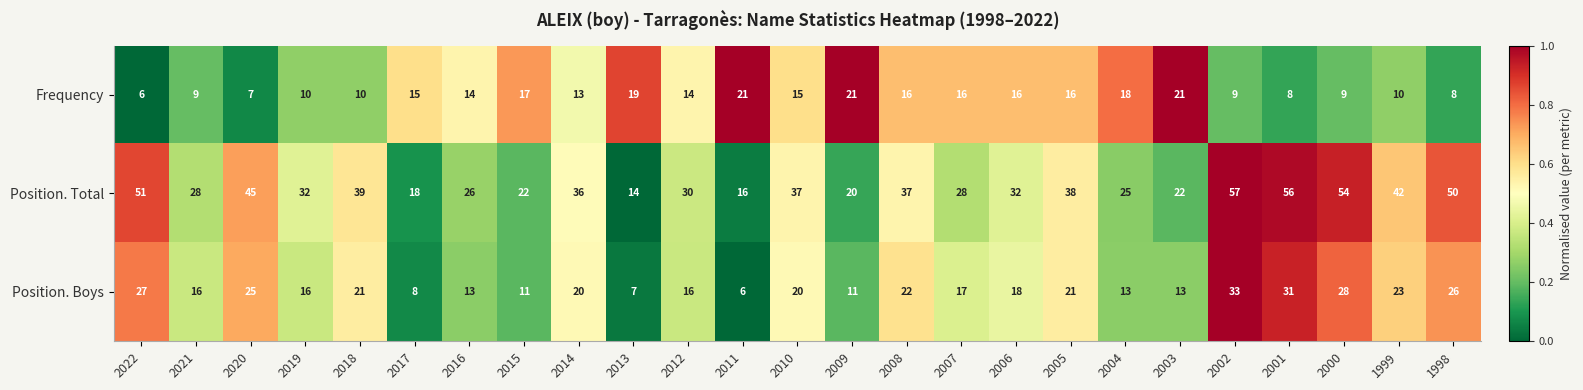

What is the difference between the highest and lowest values at 2005?

22